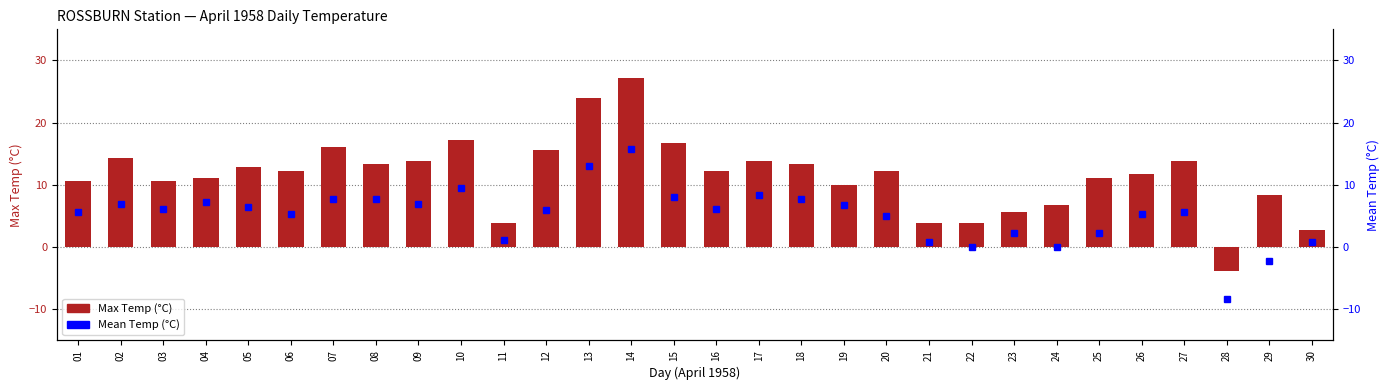

What is the minimum value shown in the chart?

-8.4